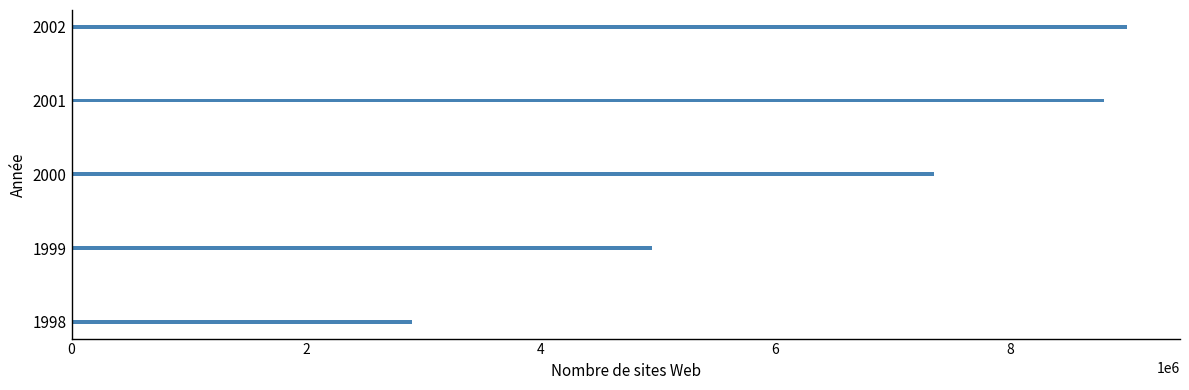

Approximately how many times larger is the value at 1999 compared to 2001?

0.6